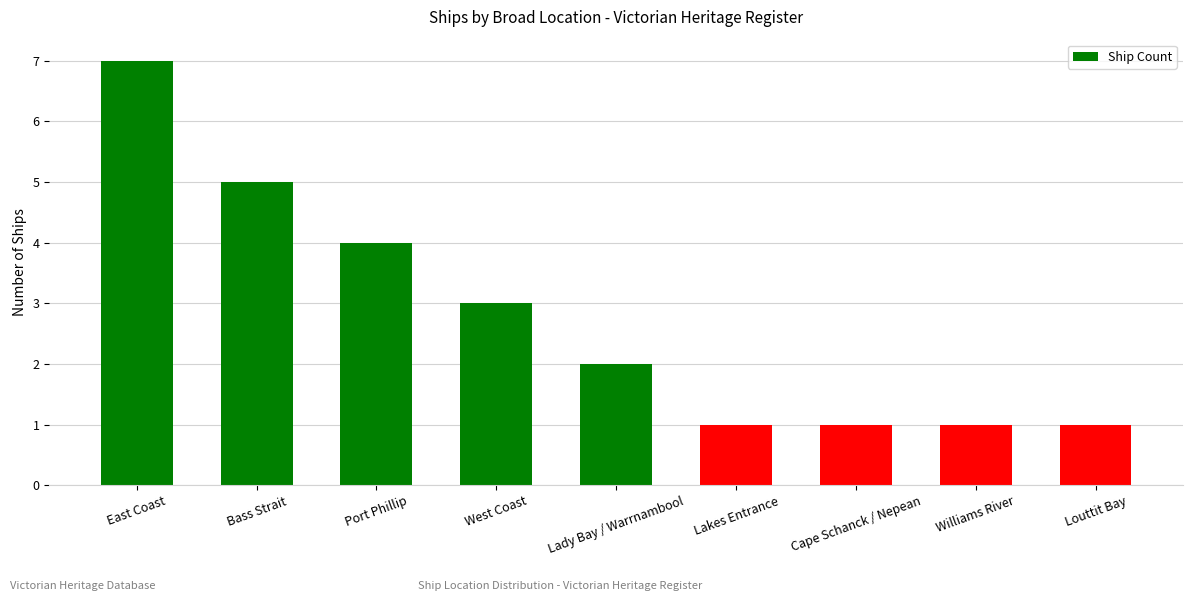

How many data points does each series have?

9